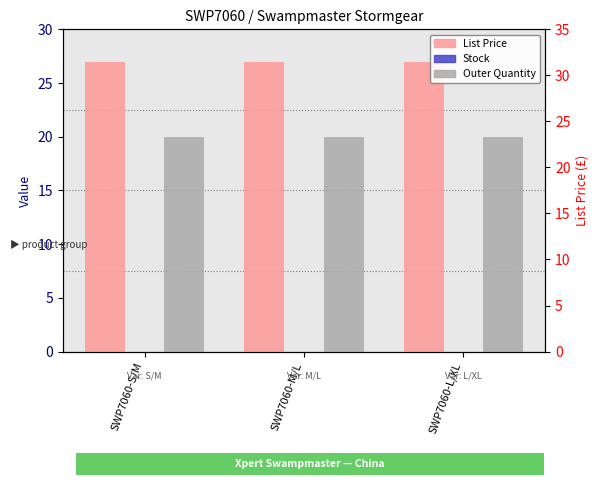

Reading right to left, extract all data points from this chart.

List Price: SWP7060-L/XL=26.9	SWP7060-M/L=26.9	SWP7060-S/M=26.9
Stock: SWP7060-L/XL=0.0	SWP7060-M/L=0.0	SWP7060-S/M=0.0
Outer Quantity: SWP7060-L/XL=20.0	SWP7060-M/L=20.0	SWP7060-S/M=20.0